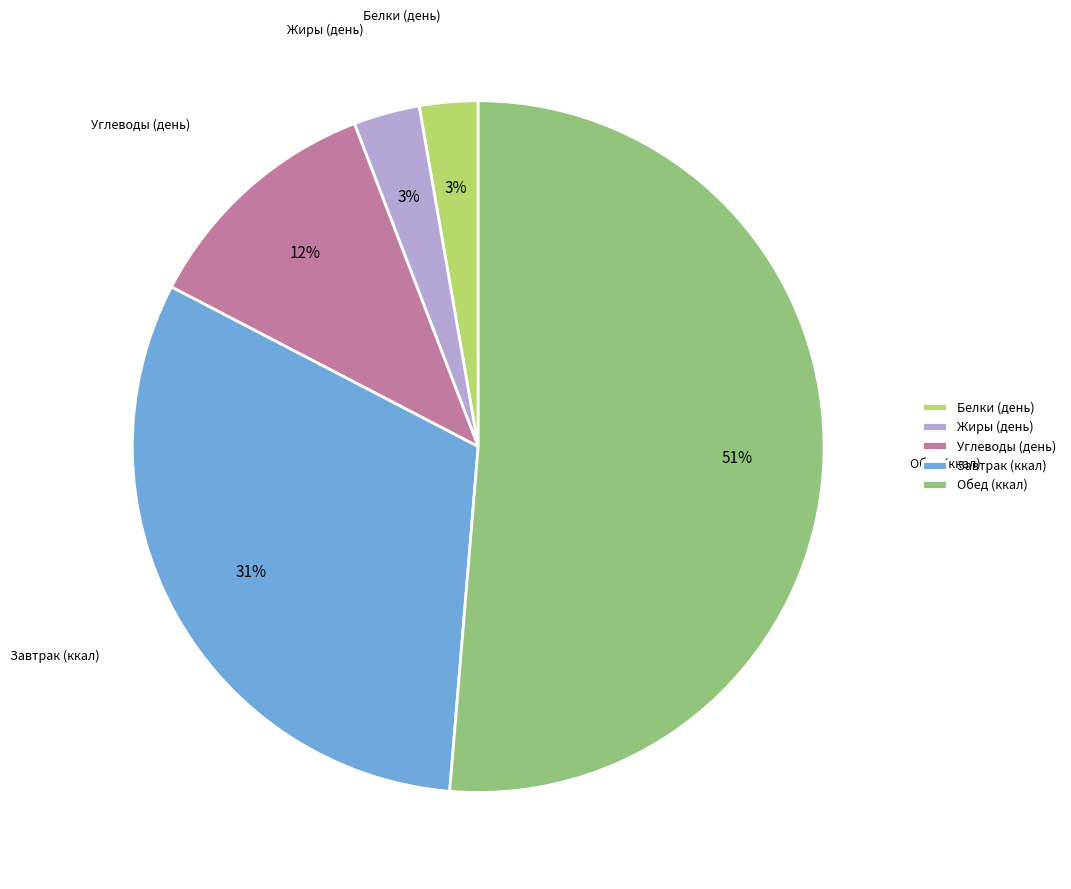

Combined, do Жиры (день) and Углеводы (день) account for over 50%?

No